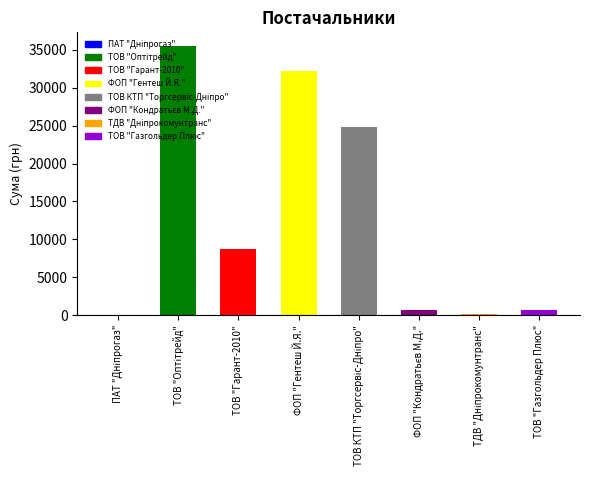

How many data points does each series have?

8